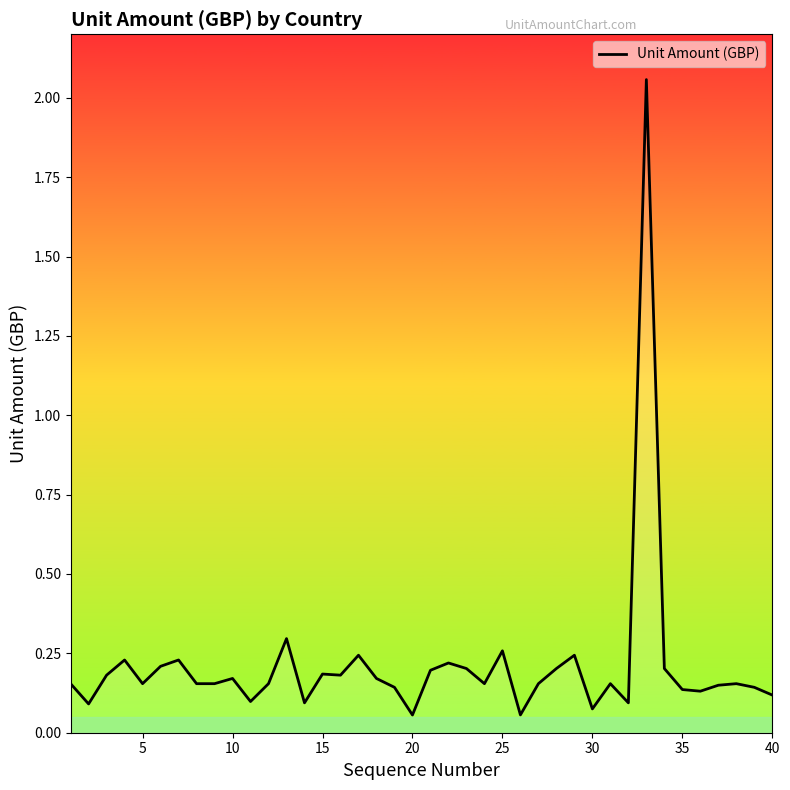

What is the difference between the maximum and minimum values?

2.0